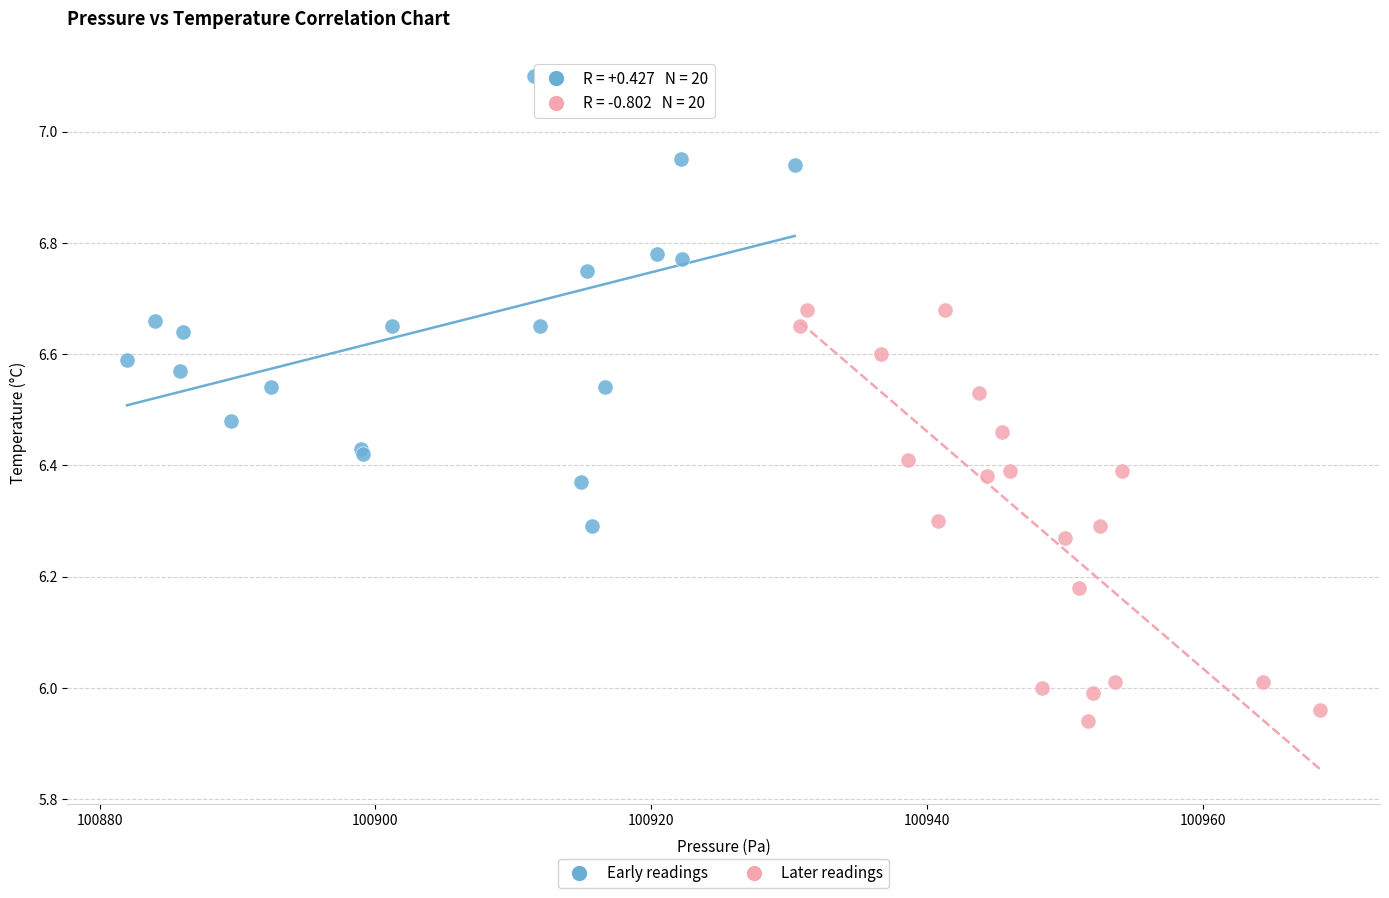

Which series reaches the maximum Y coordinate?

Early readings